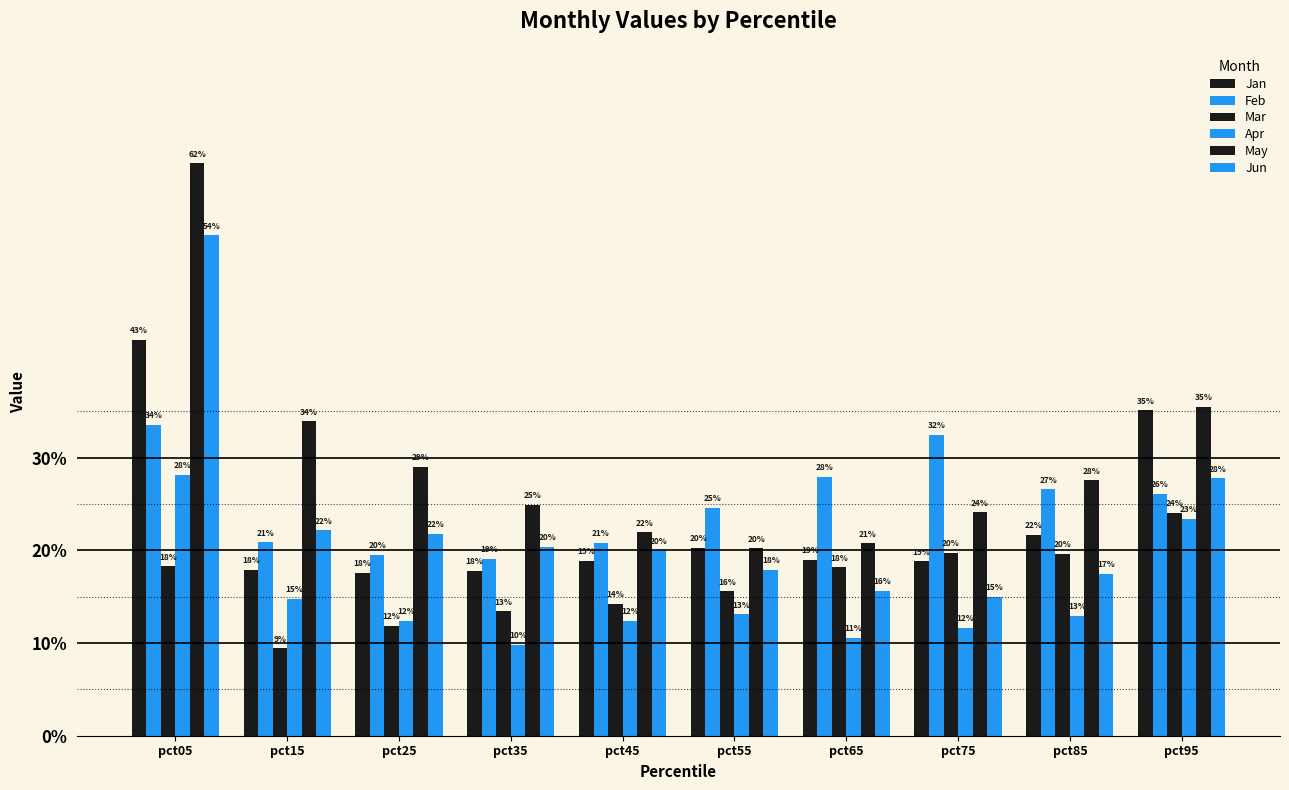

Which label corresponds to the smallest value in the chart?

pct15